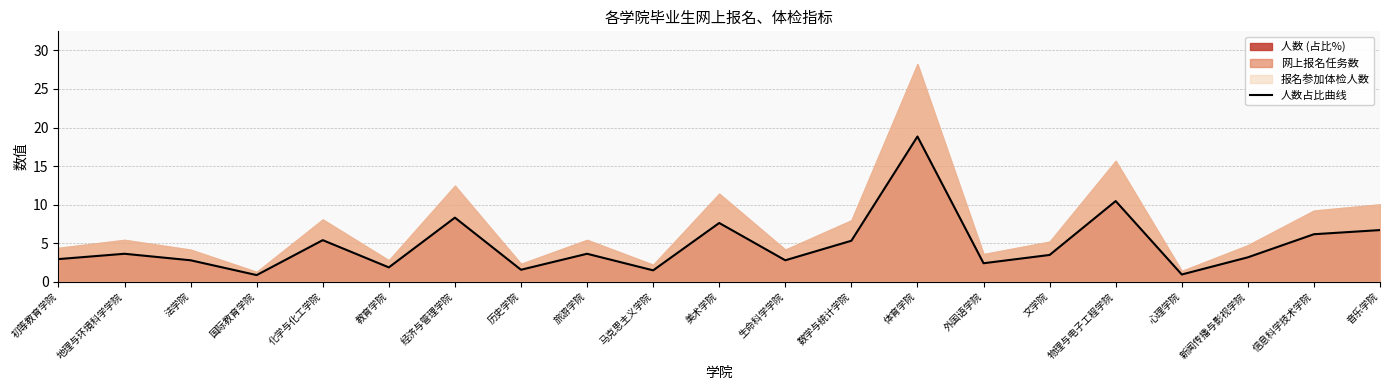

Does the chart have visible grid lines?

Yes